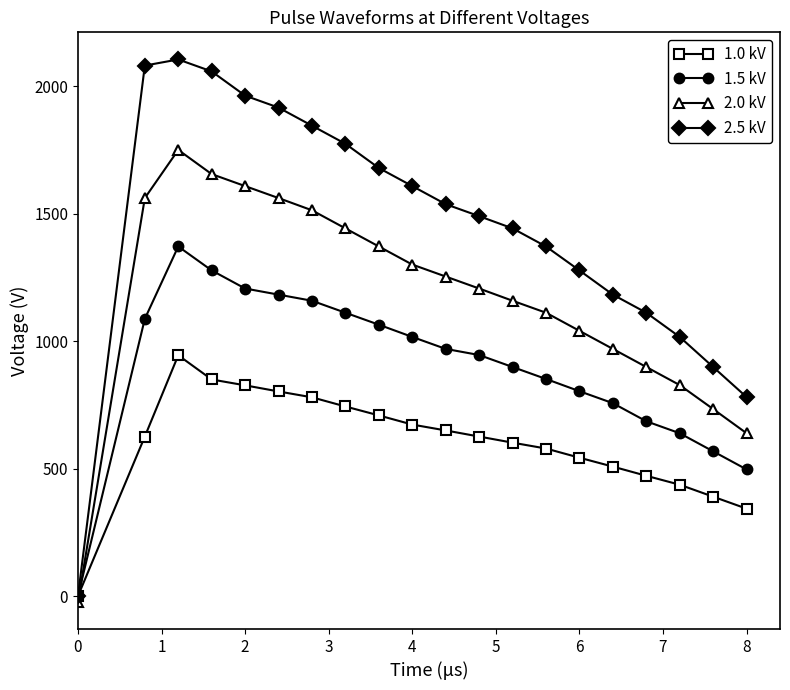

Which series has the widest spread of values?

2.5 kV